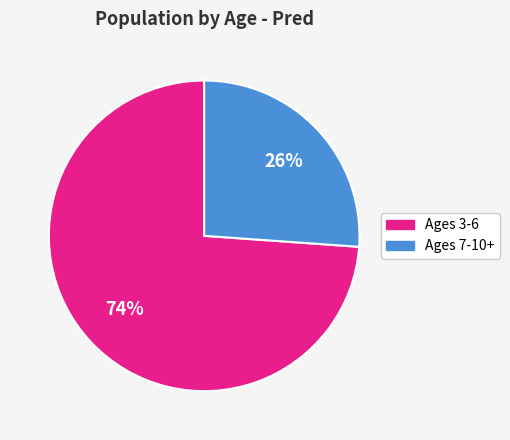

How many slices are in this pie chart?

2